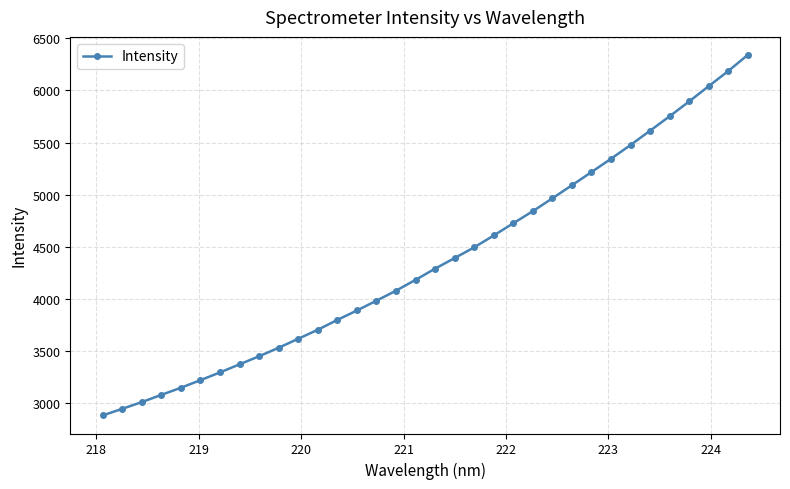

What is the maximum value shown in the chart?

6339.6